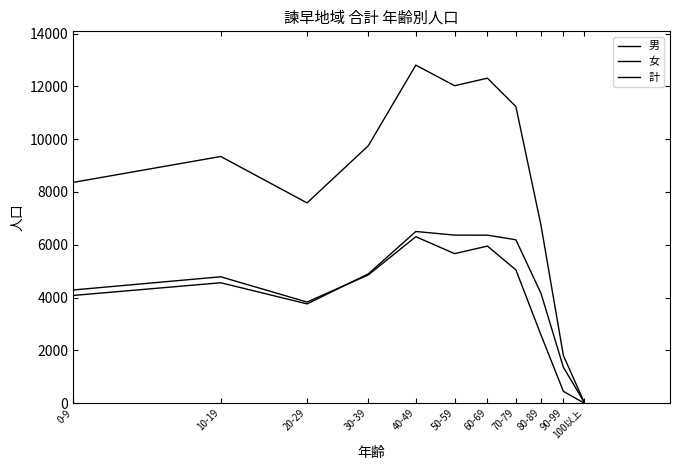

Does the chart have visible grid lines?

No